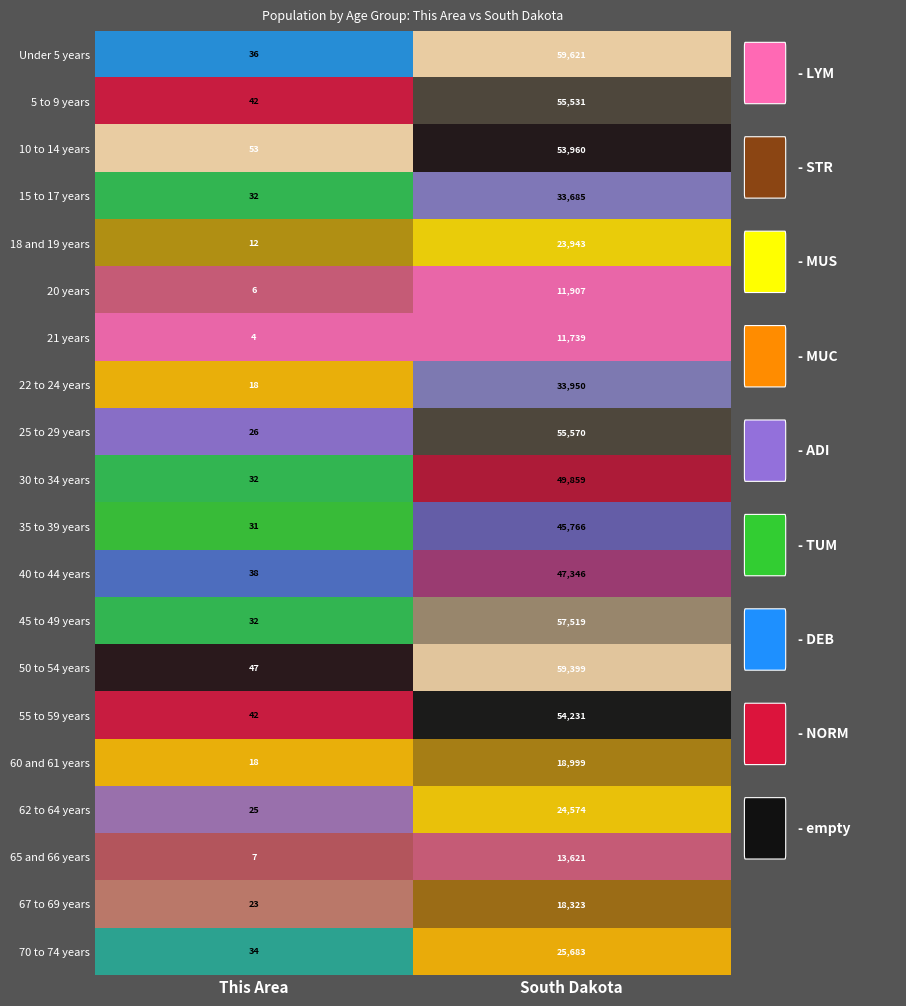

Which series has the largest range (max minus min)?

Under 5 years